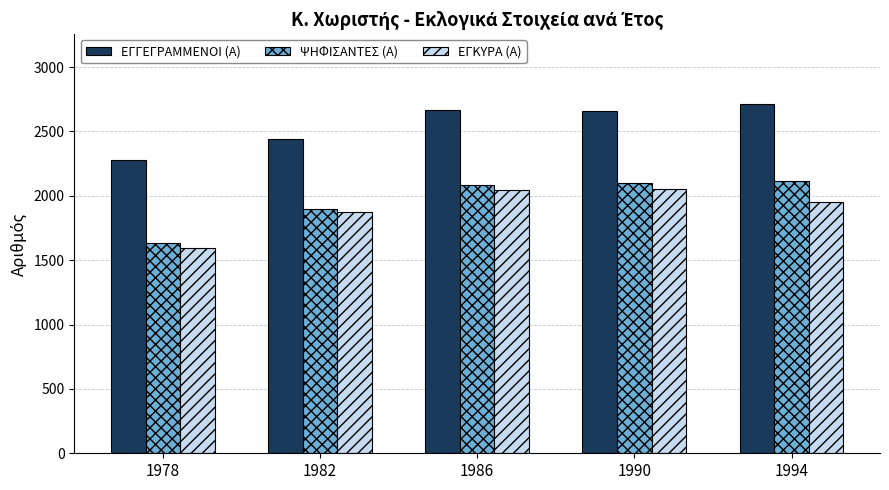

Is the value of ΕΓΓΕΓΡΑΜΜΕΝΟΙ (Α) at 1978 greater than the value of ΨΗΦΙΣΑΝΤΕΣ (Α) at 1994?

Yes